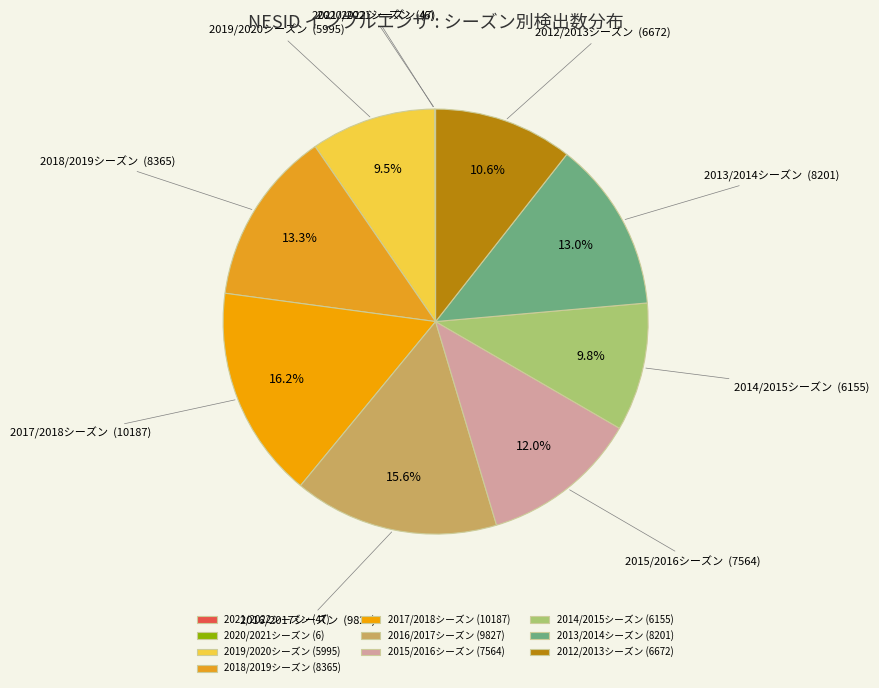

Is 2015/2016シーズン the majority of the pie?

No